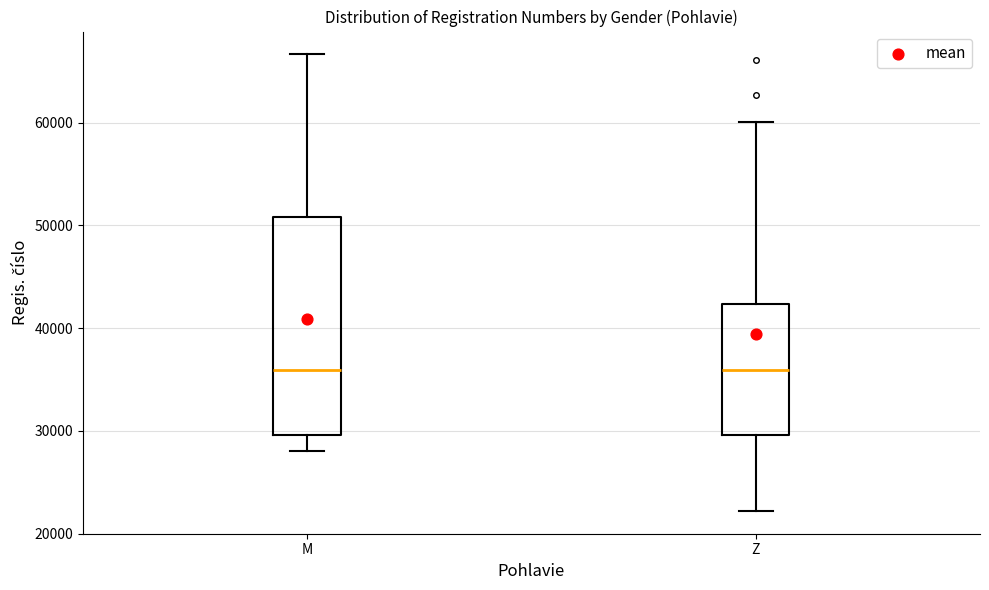

Reading left to right, transcribe this box plot: for each box, give where its median line is, the range the box spans, and where its two whiskers end, as read against the y-axis. The values are not printed on the chart, so give them approximately, as read against the axis.

M: median 36000, box 30000 to 51000, whiskers 28000 to 67000
Z: median 36000, box 30000 to 42000, whiskers 22000 to 60000